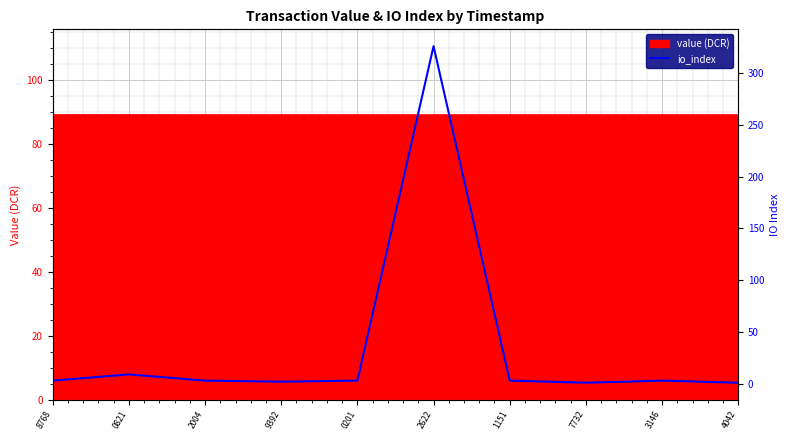

Reading left to right, extract all data points from this chart.

8768=3	0821=9	2004=3	9392=2	0201=3	2622=326	1151=3	7732=1	3146=3	4042=1